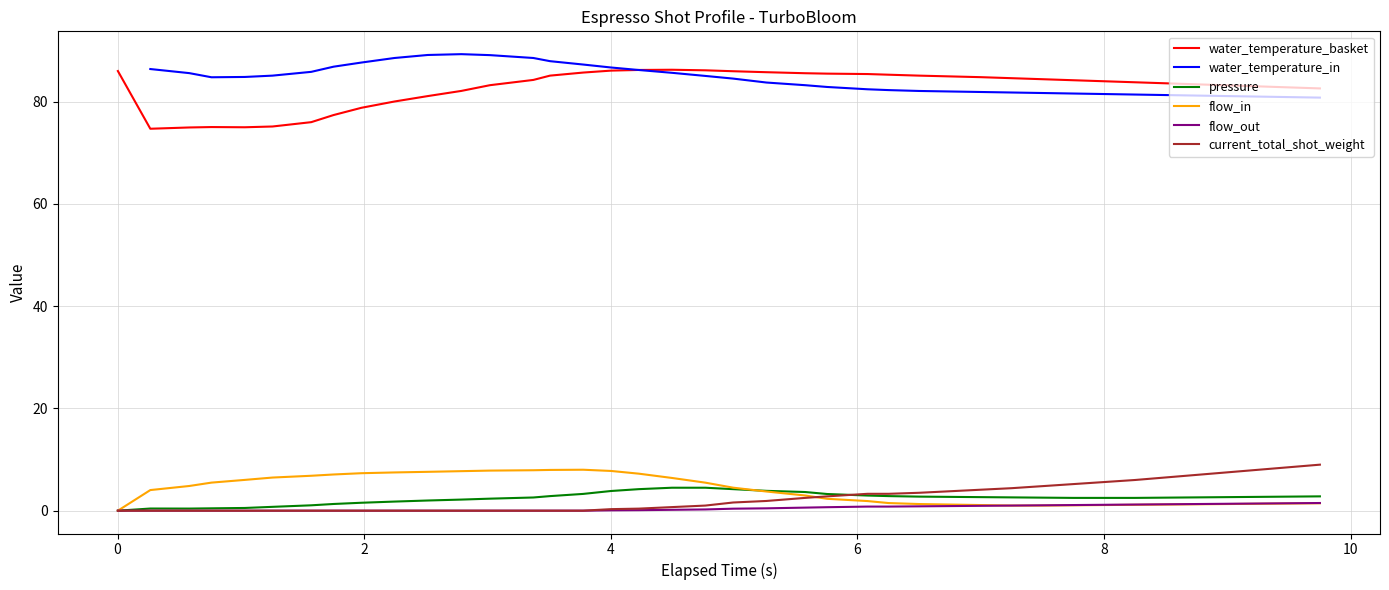

What is the value of the pressure point at the 29th from the left?

2.6